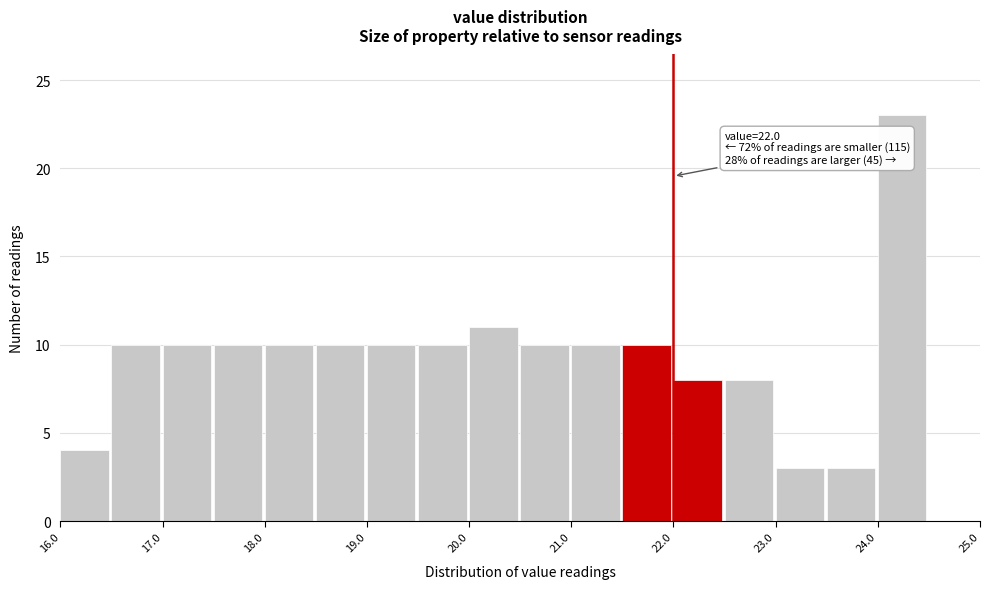

Which range on the x-axis has the tallest bar?

24.0 to 24.5